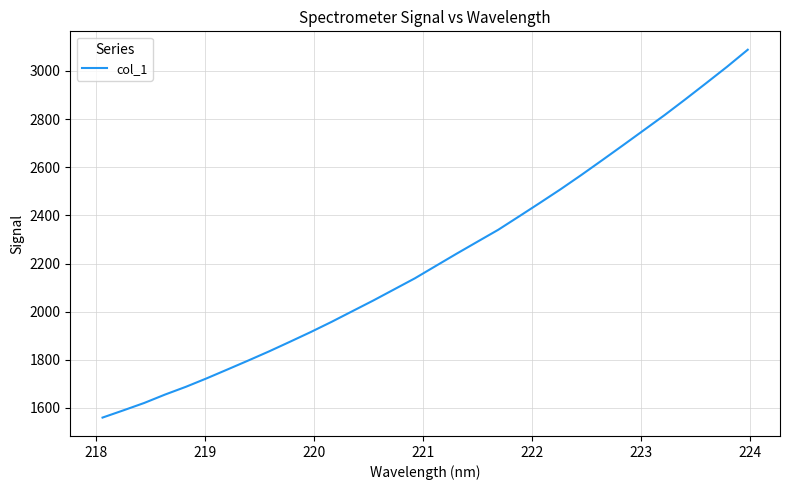

What is the maximum value shown in the chart?

3088.1